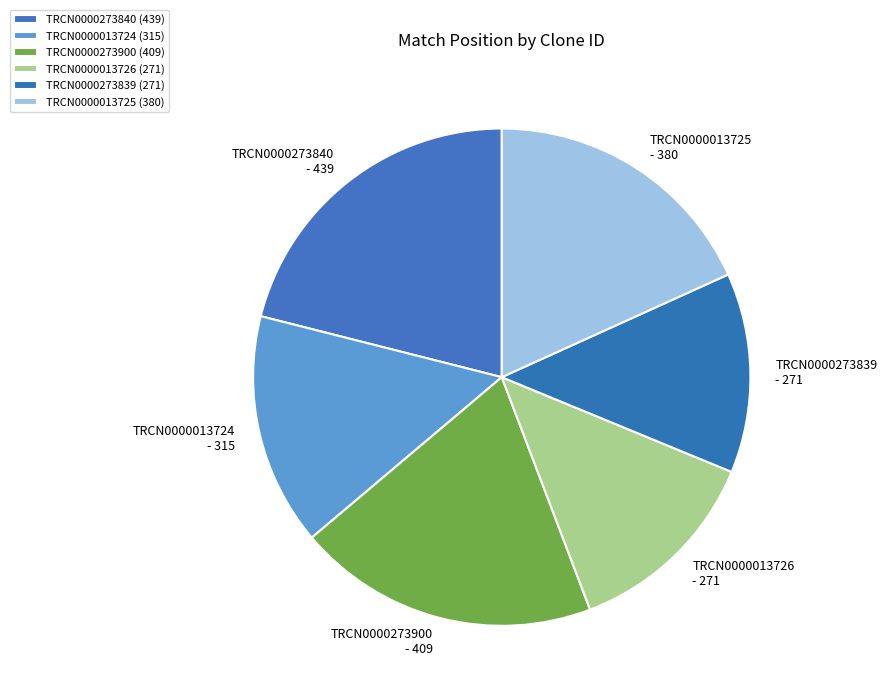

What is the ratio of the value at TRCN0000013725 to the value at TRCN0000013724?

1.2